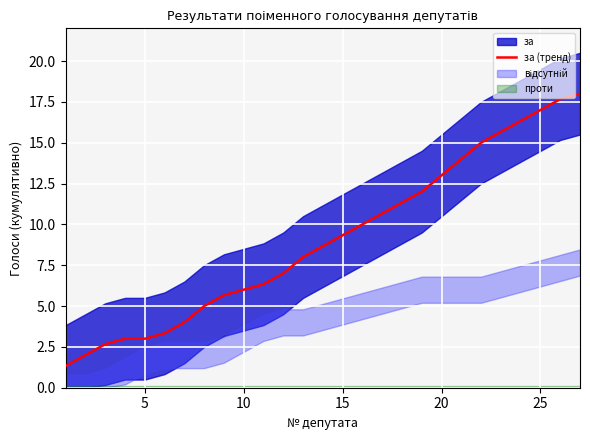

What is the minimum value for за (тренд)?

1.3